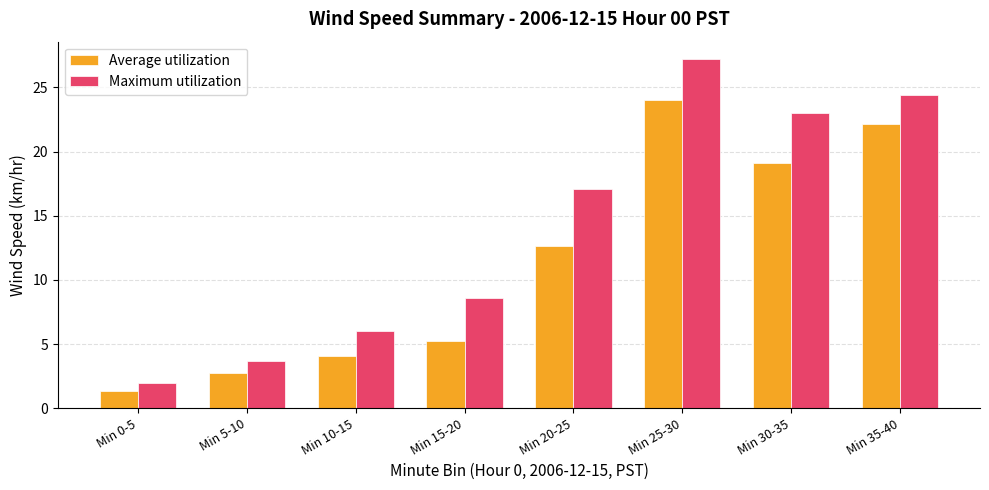

Reading left to right, extract all data points from this chart.

Average utilization: Min 0-5=1.3	Min 5-10=2.7	Min 10-15=4.1	Min 15-20=5.3	Min 20-25=12.7	Min 25-30=24.0	Min 30-35=19.1	Min 35-40=22.1
Maximum utilization: Min 0-5=2.0	Min 5-10=3.7	Min 10-15=6.0	Min 15-20=8.6	Min 20-25=17.1	Min 25-30=27.2	Min 30-35=23.0	Min 35-40=24.4